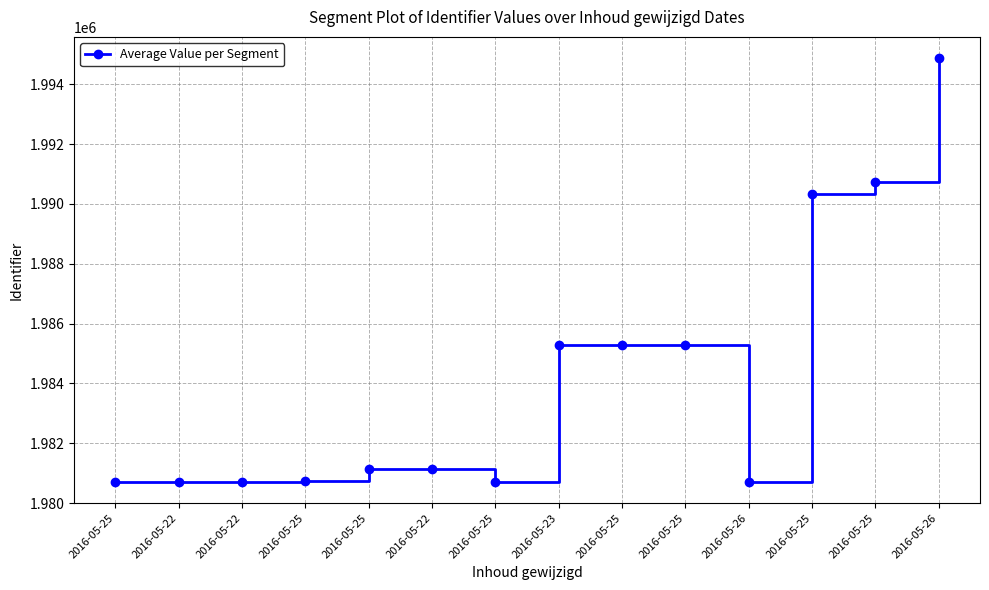

How many distinct data groups are displayed?

1